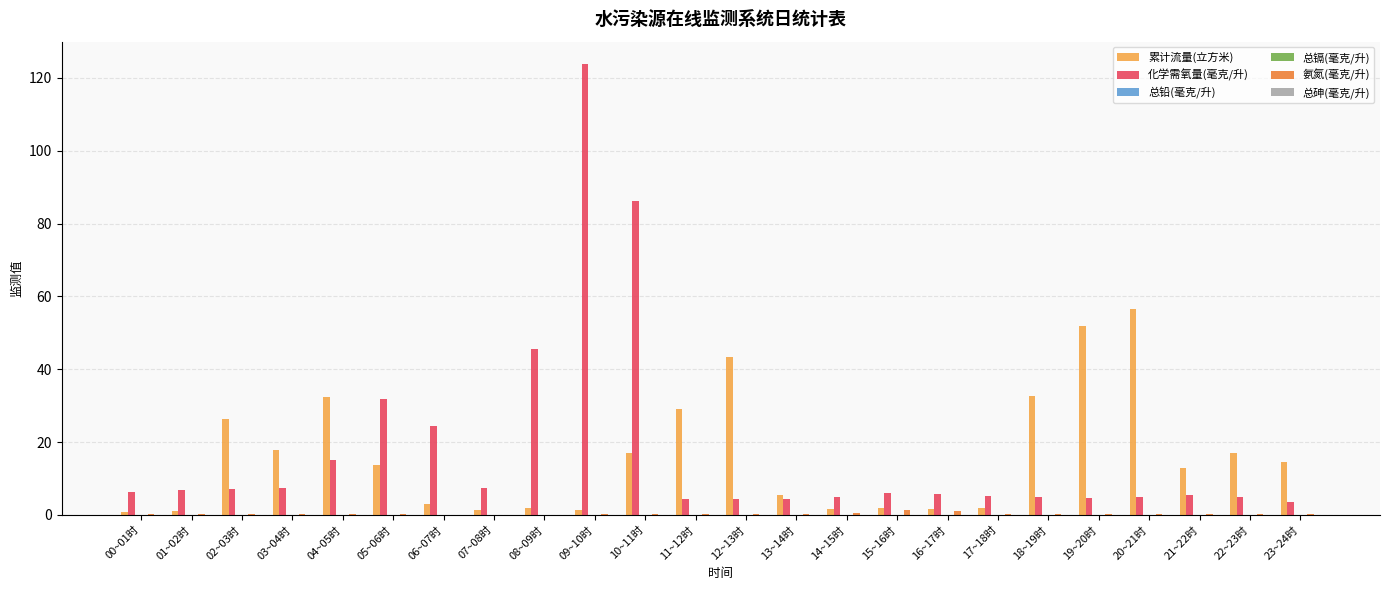

What is the sum of all 累计流量(立方米) values?

386.8